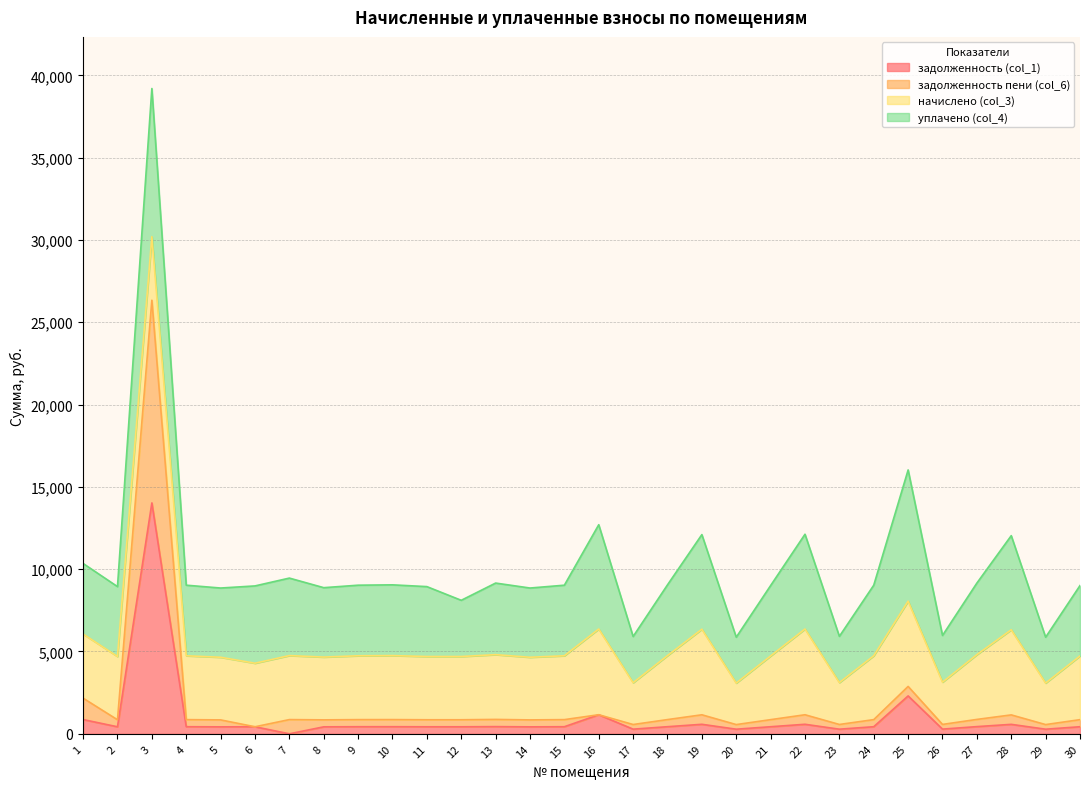

Read the задолженность (col_1) value at 22.

578.7